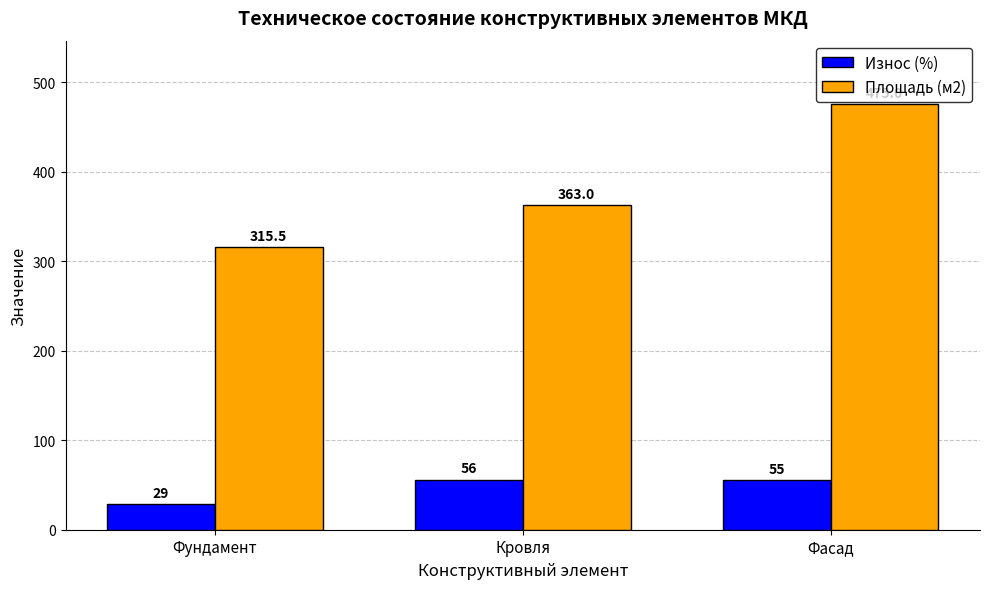

Count the number of categories in the chart.

3